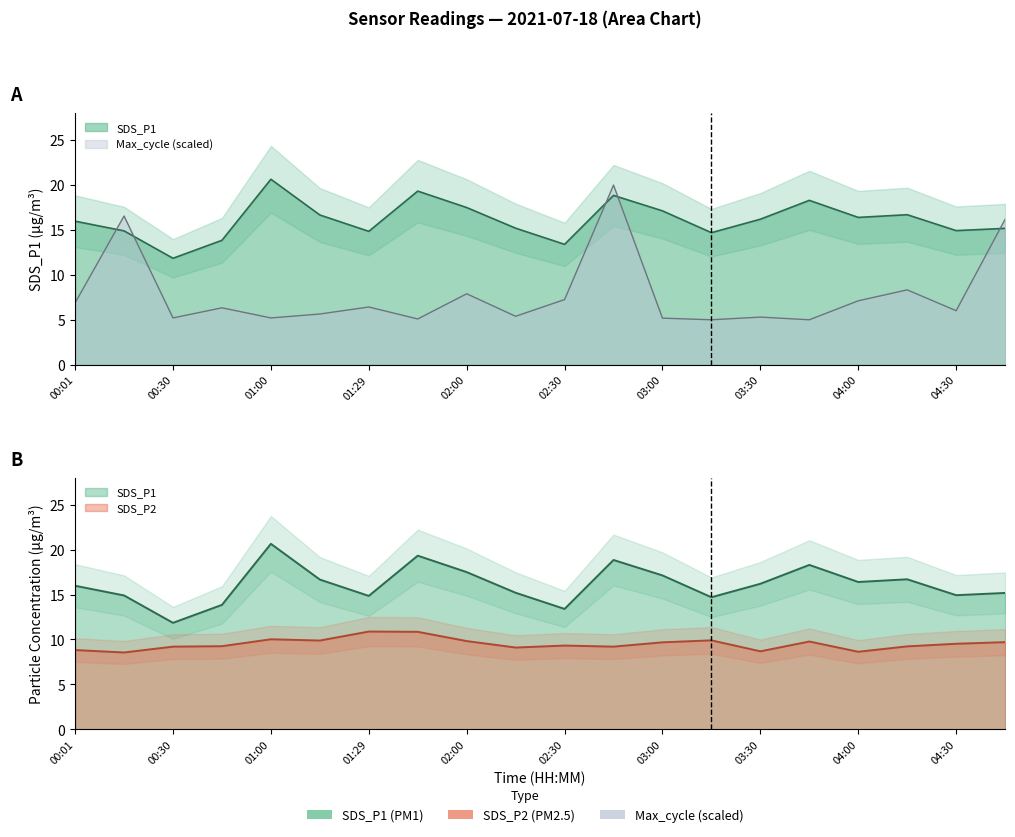

What is the value of the SDS_P2 point at the 13th from the left?

9.7